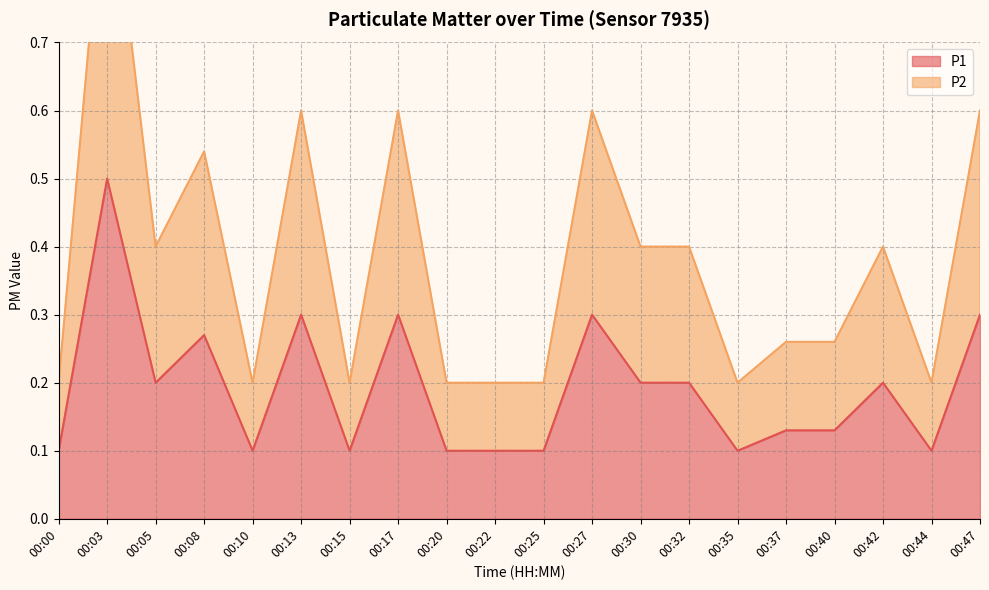

What are all the series names shown in the legend?

P1, P2